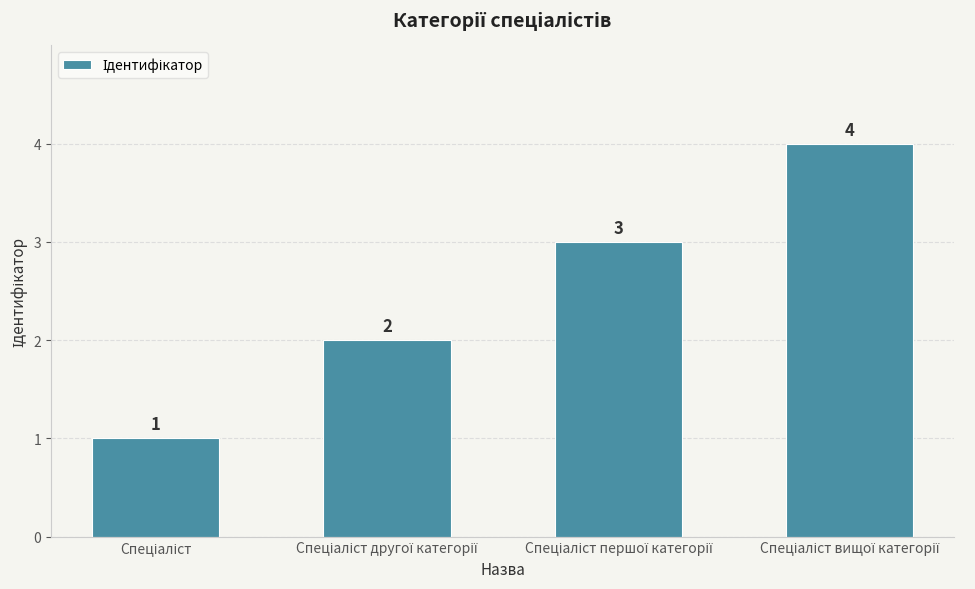

What is the value of the 1st bar from the left?

1